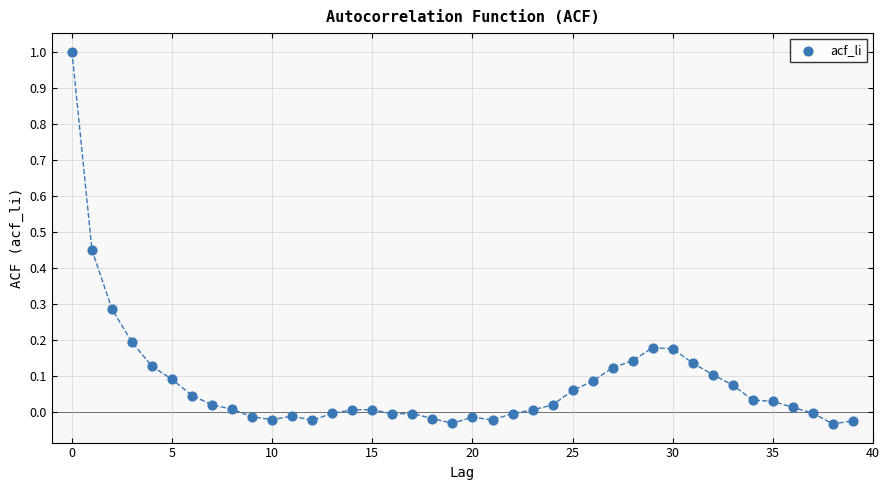

What is the range of Y values (max minus min)?

1.0